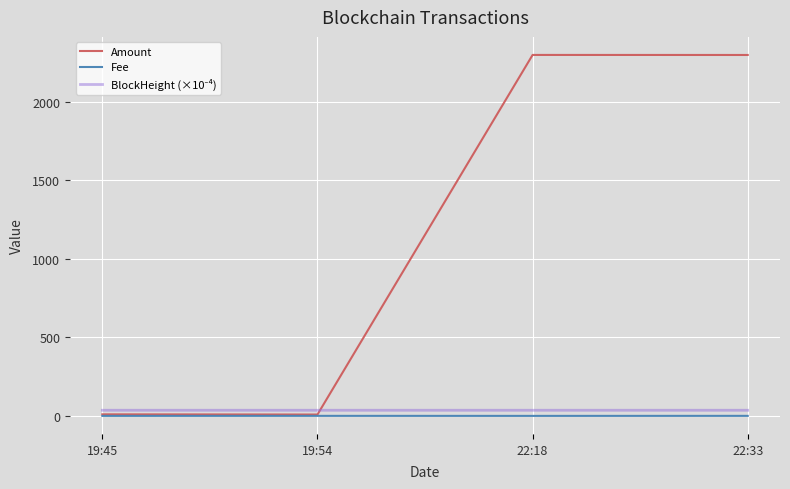

What is the greatest value displayed?

2300.0